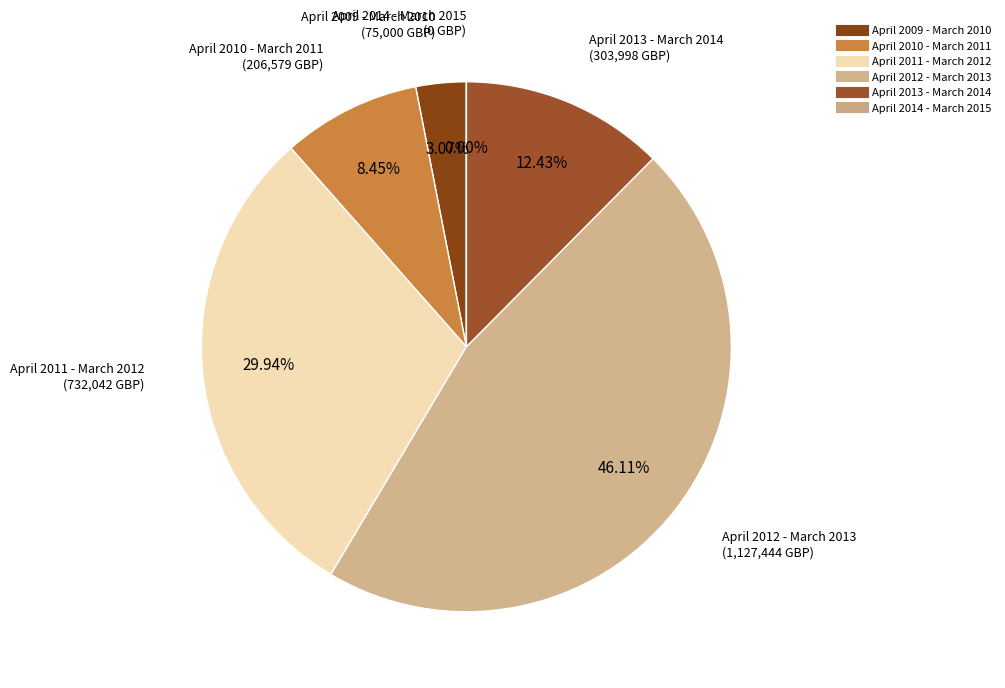

Is it true that April 2012 - March 2013 is 46% of the pie?

True